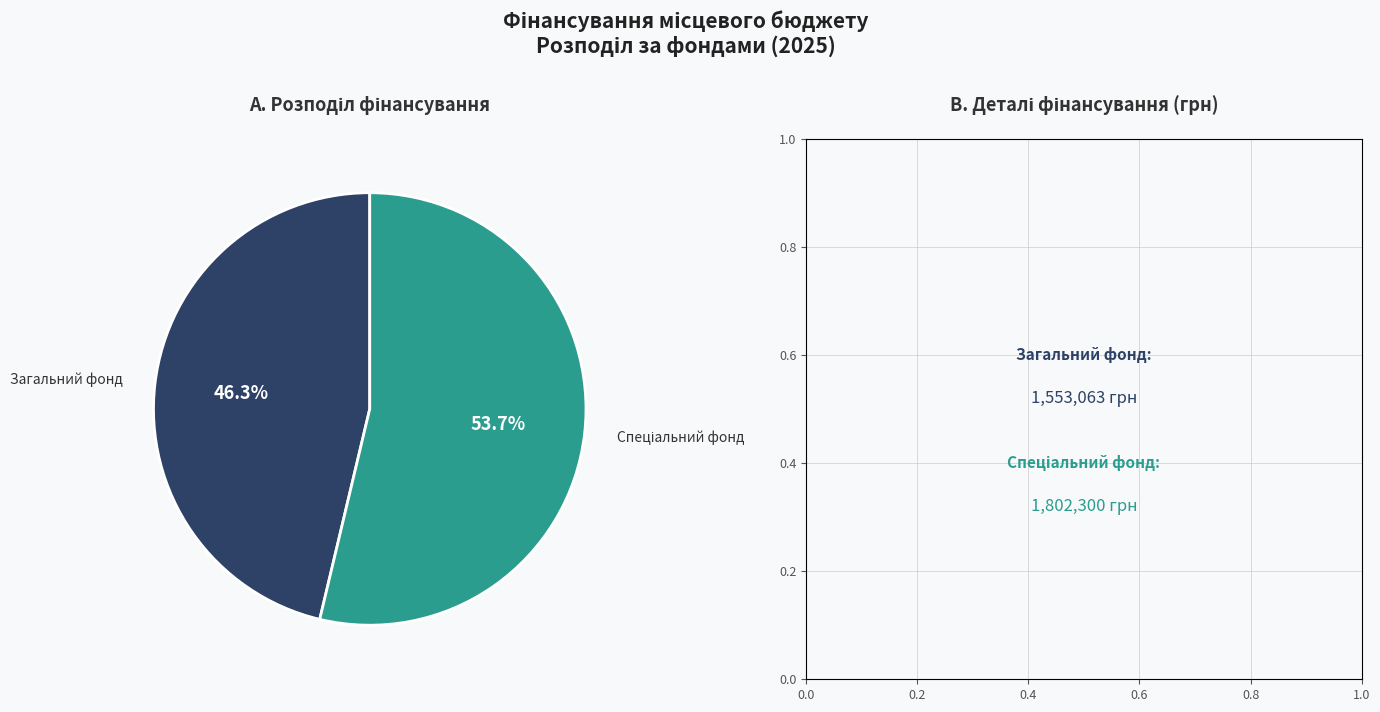

Is there any slice that represents more than half of the pie?

Yes